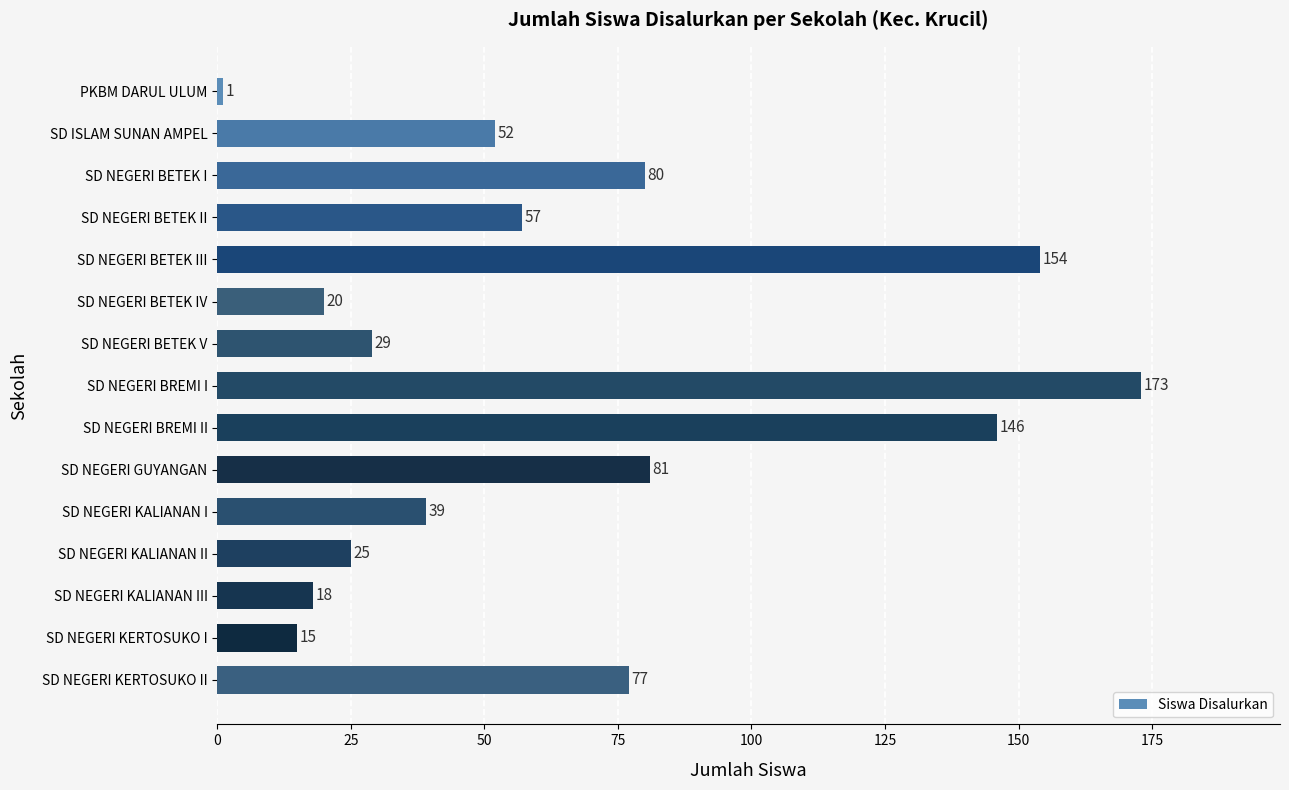

What is the sum of all values?

967